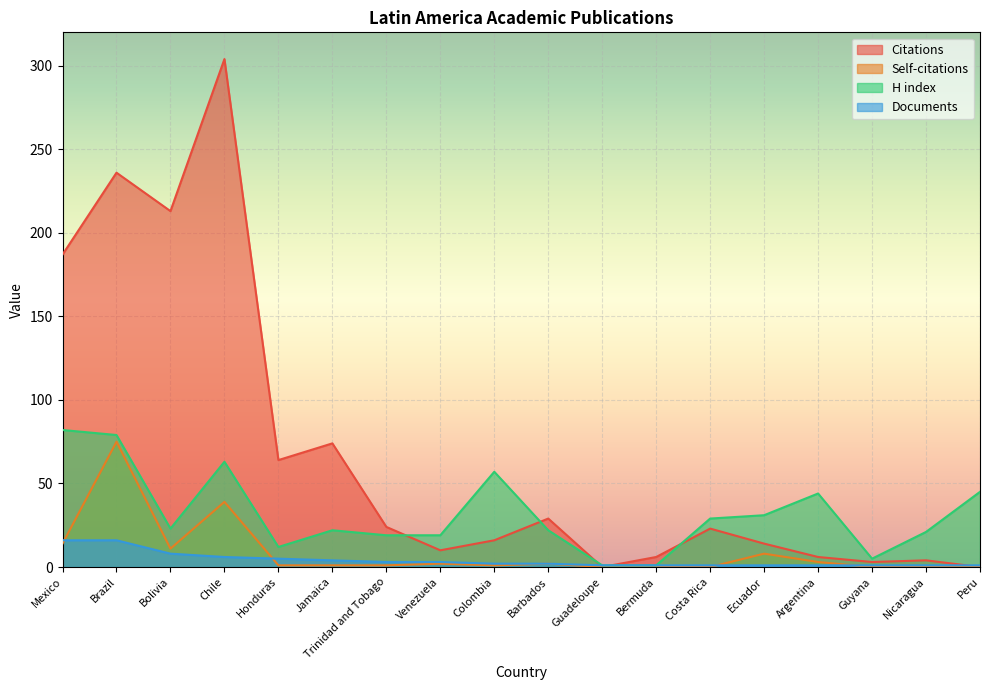

The value of Self-citations at Barbados is 2. True or false?

True